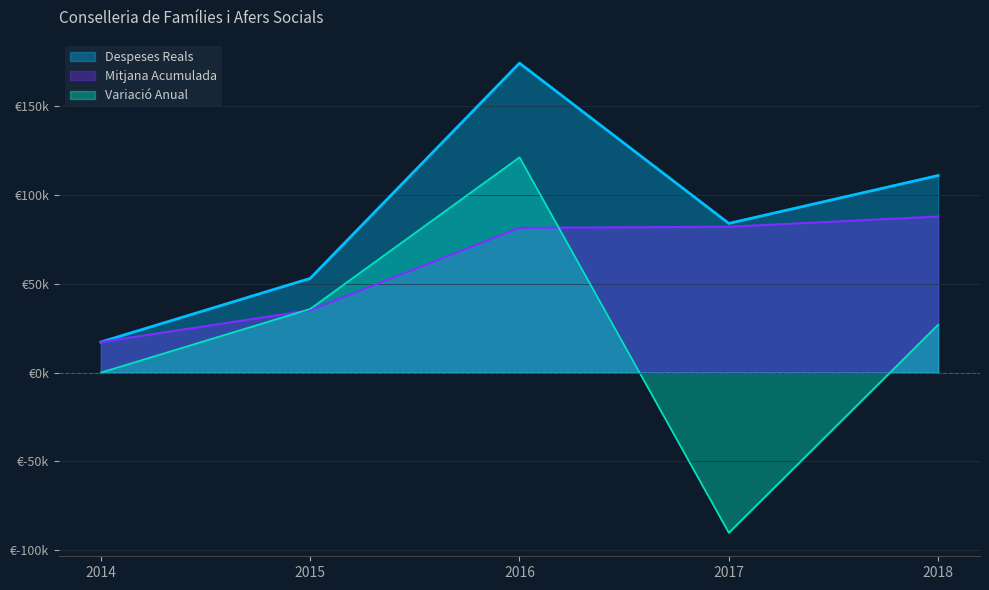

How many interior local valleys (lower than both neighbors) does the data have?

1